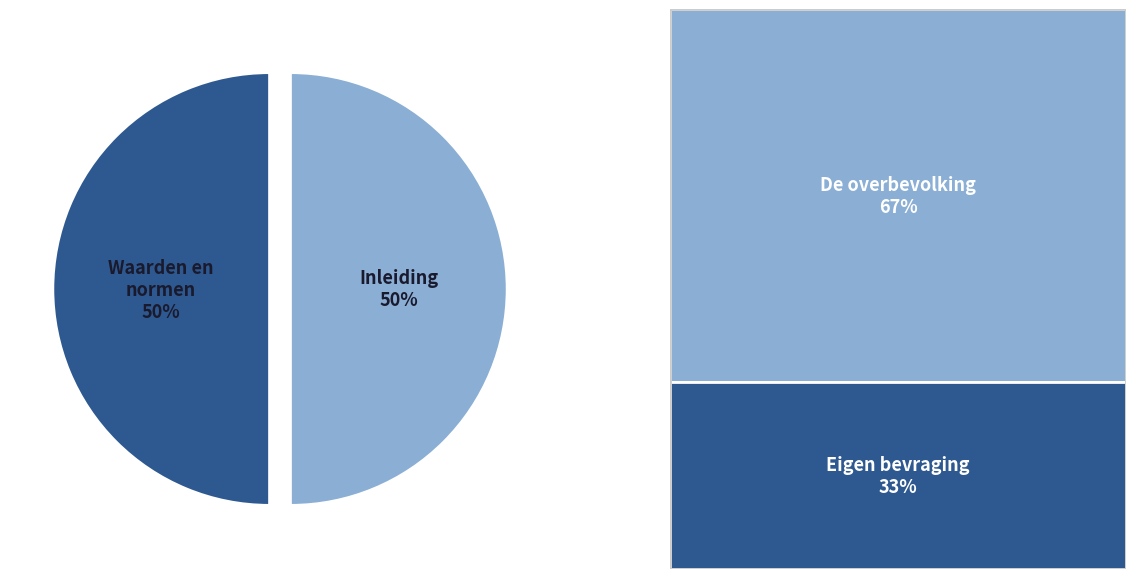

To the nearest percent, what is the average slice percentage?

50%